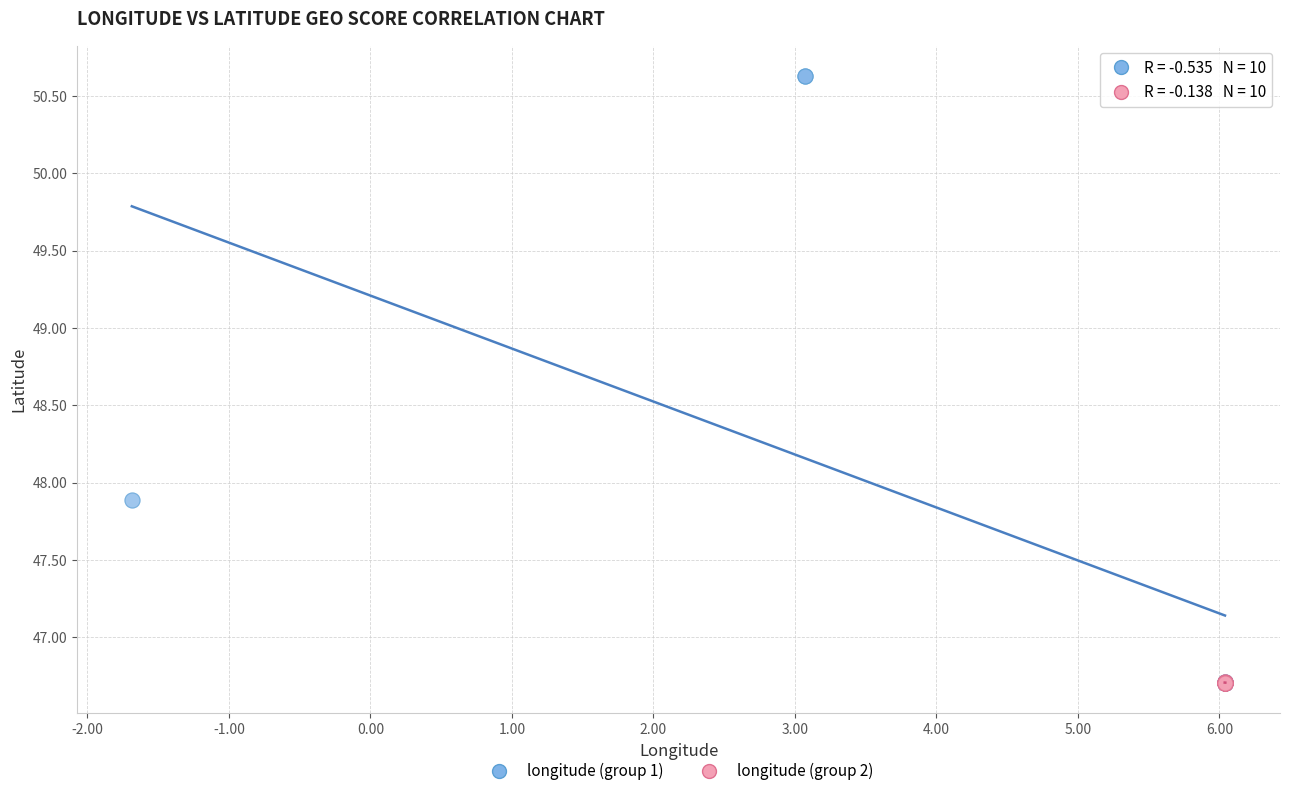

Which series reaches the maximum Y coordinate?

longitude (group 1)